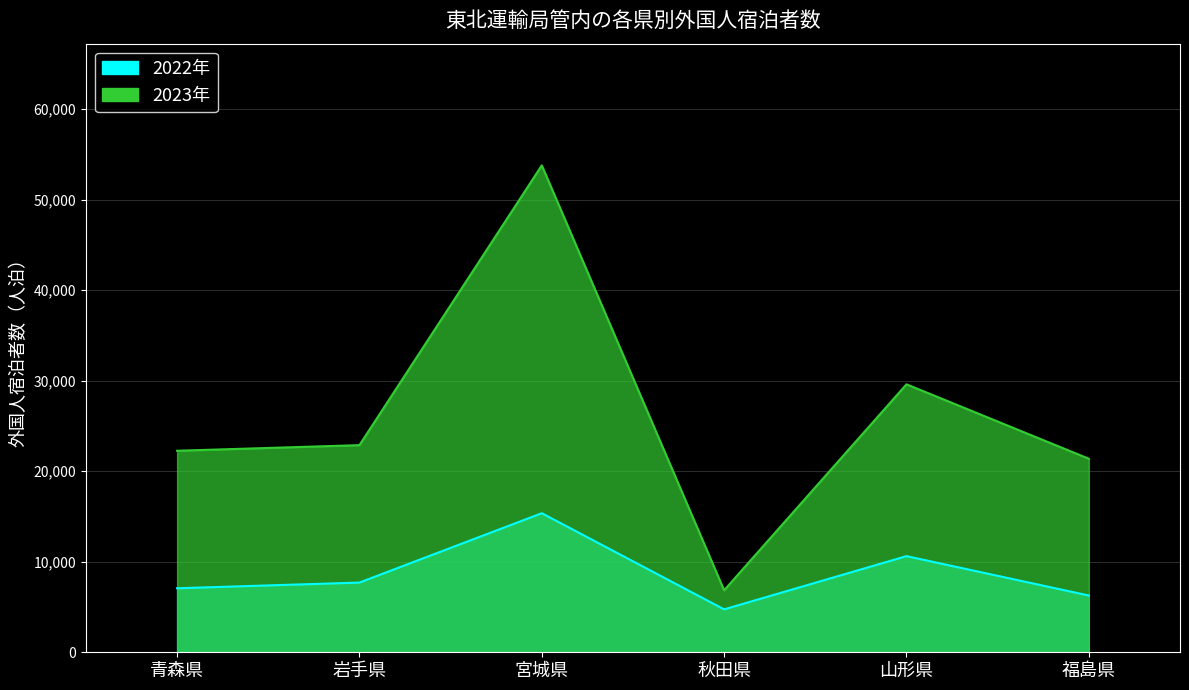

Reading left to right, transcribe all the data shown in this chart.

2022年: 青森県=7070	岩手県=7700	宮城県=15360	秋田県=4740	山形県=10620	福島県=6270
2023年: 青森県=22260	岩手県=22880	宮城県=53780	秋田県=6850	山形県=29600	福島県=21380